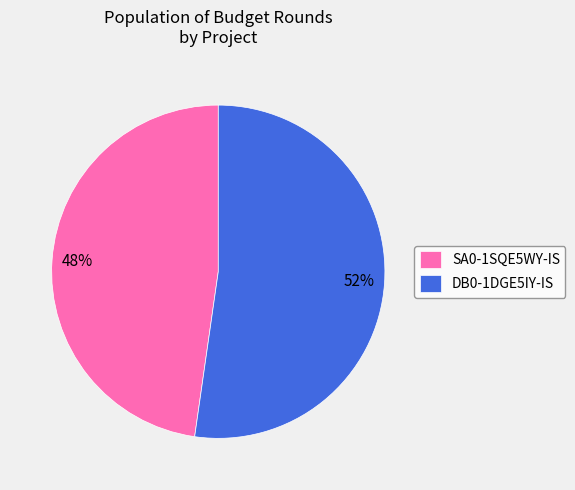

What percentage is the SA0-1SQE5WY-IS slice, to the nearest percent?

48%